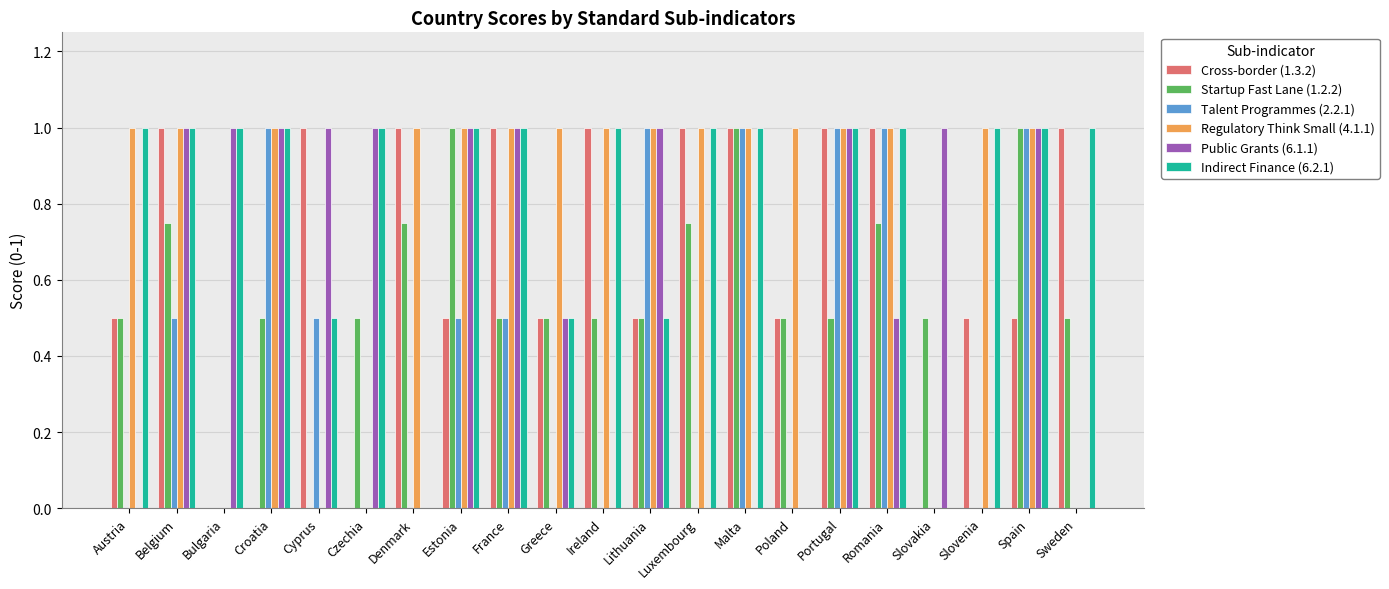

What is the sum of all Indirect Finance (6.2.1) values?

16.5